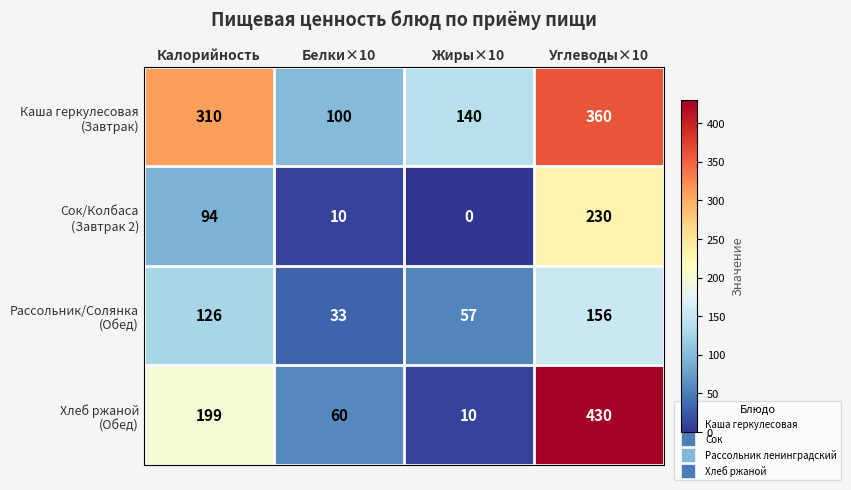

At which category is the sum across all series the highest?

Углеводы×10